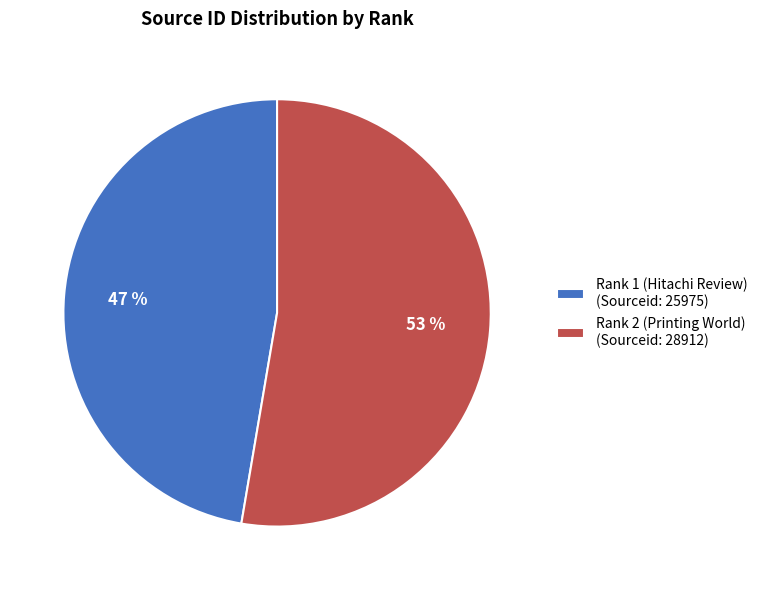

Does Rank 2 (Printing World) represent more than half of the total?

Yes